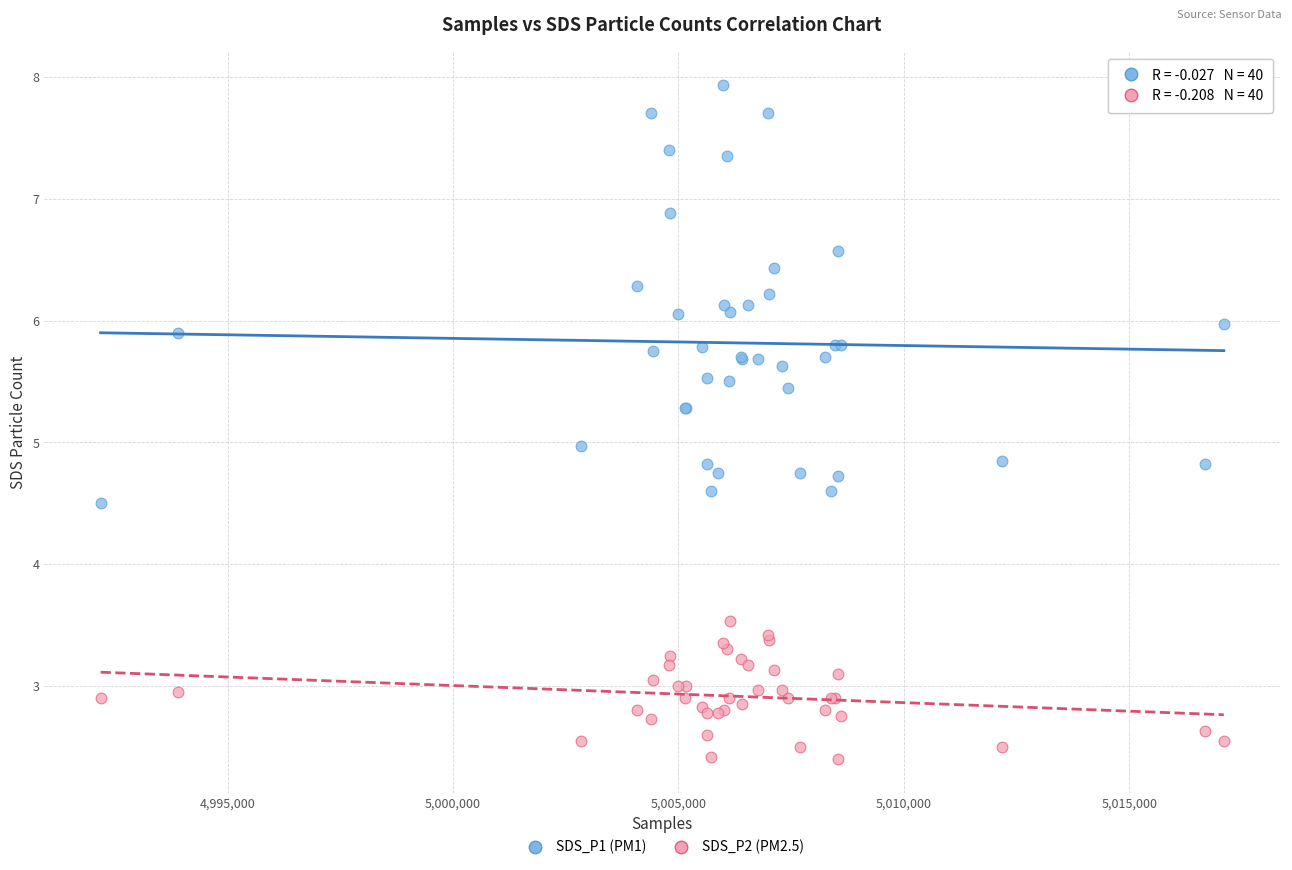

What are all the series names shown in the legend?

SDS_P1 (PM1), SDS_P2 (PM2.5)